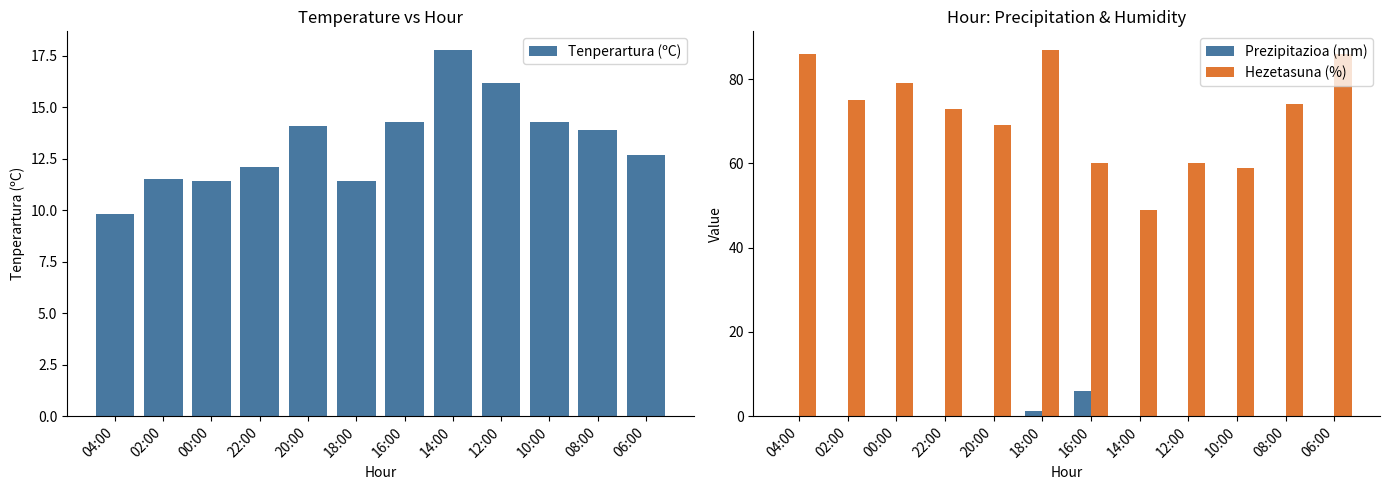

Reading right to left, list all the values displayed in this chart.

Tenperartura (ºC): 06:00=12.7	08:00=13.9	10:00=14.3	12:00=16.2	14:00=17.8	16:00=14.3	18:00=11.4	20:00=14.1	22:00=12.1	00:00=11.4	02:00=11.5	04:00=9.8
Prezipitazioa (mm): 06:00=0.0	08:00=0.0	10:00=0.0	12:00=0.0	14:00=0.0	16:00=5.9	18:00=1.2	20:00=0.0	22:00=0.0	00:00=0.0	02:00=0.0	04:00=0.0
Hezetasuna (%): 06:00=86.0	08:00=74.0	10:00=59.0	12:00=60.0	14:00=49.0	16:00=60.0	18:00=87.0	20:00=69.0	22:00=73.0	00:00=79.0	02:00=75.0	04:00=86.0